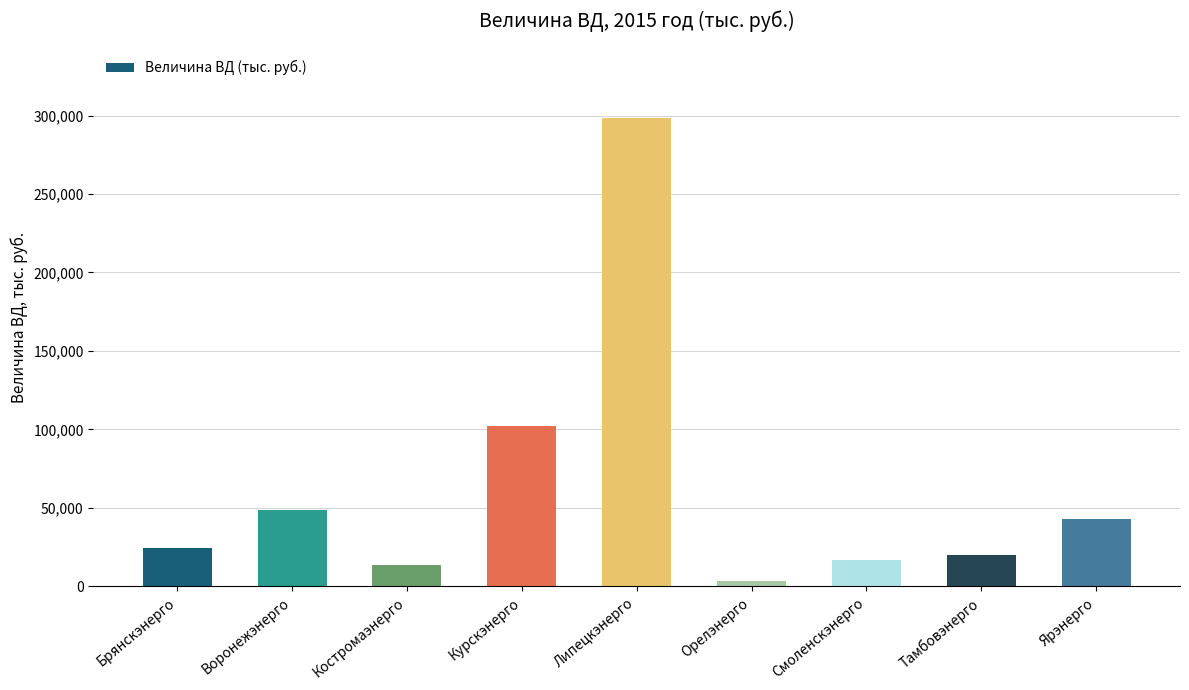

Which has a higher value, Воронежэнерго or Орелэнерго?

Воронежэнерго